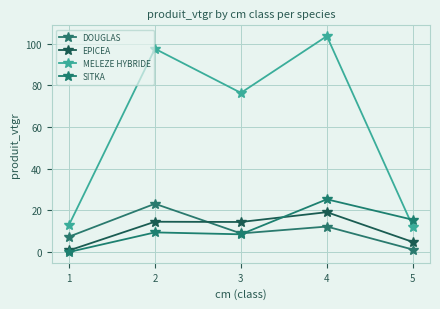

Which series ends up on top after the final intersection of DOUGLAS and EPICEA?

EPICEA